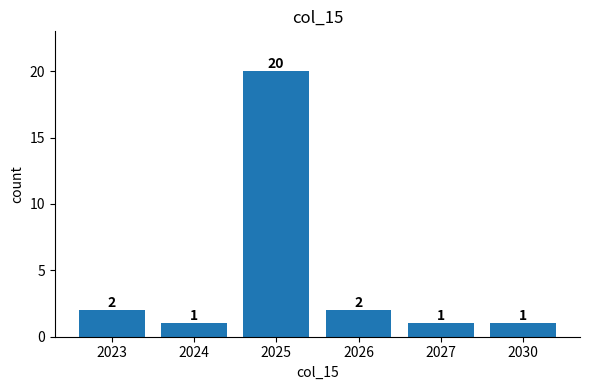

Is it true that the value at 2030 is 2?

False